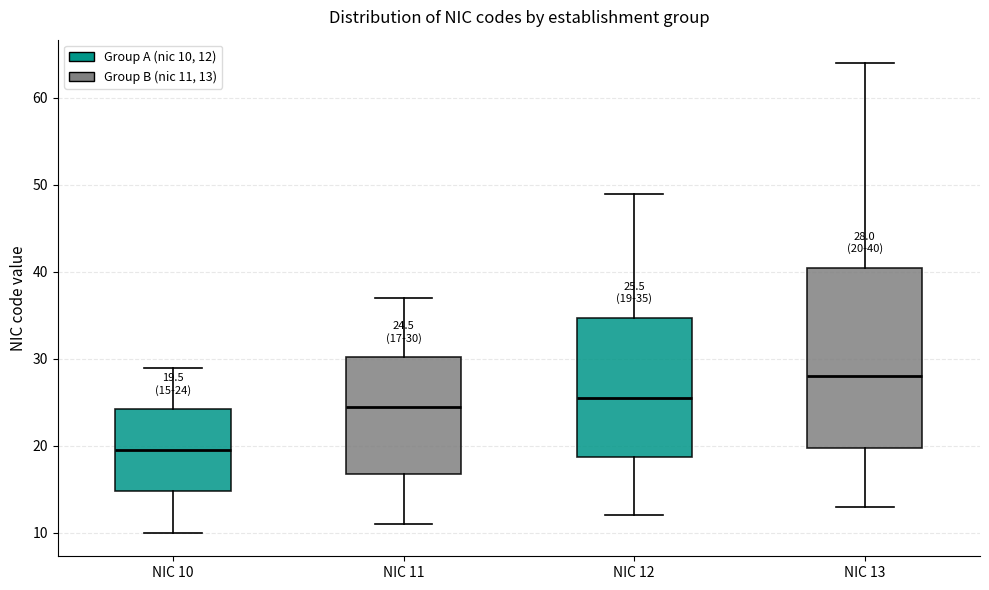

Comparing the boxes themselves (not the whiskers), which one is the tallest?

NIC 13